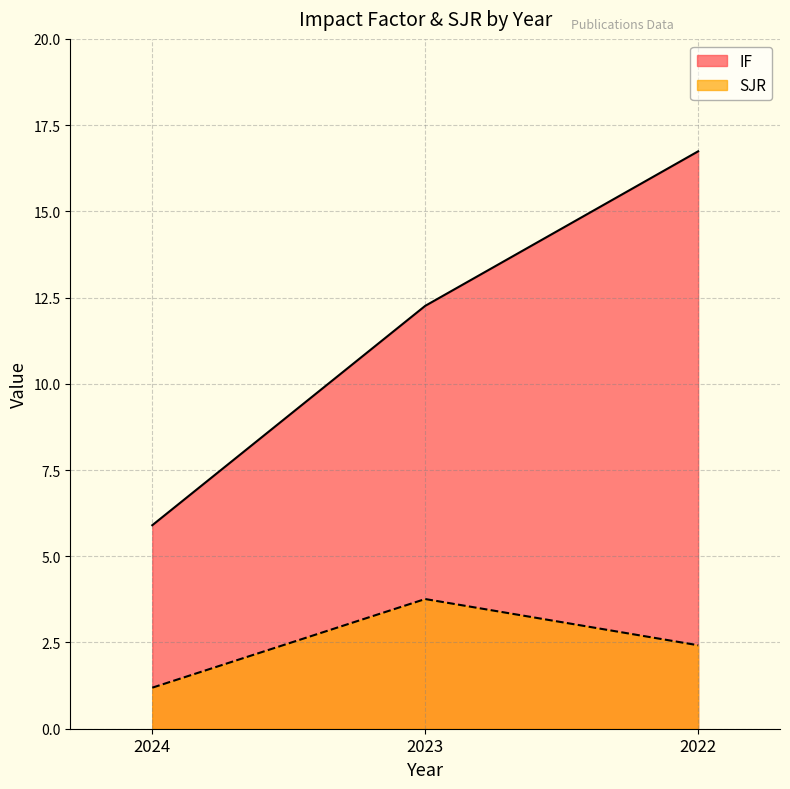

Count the number of categories in the chart.

3